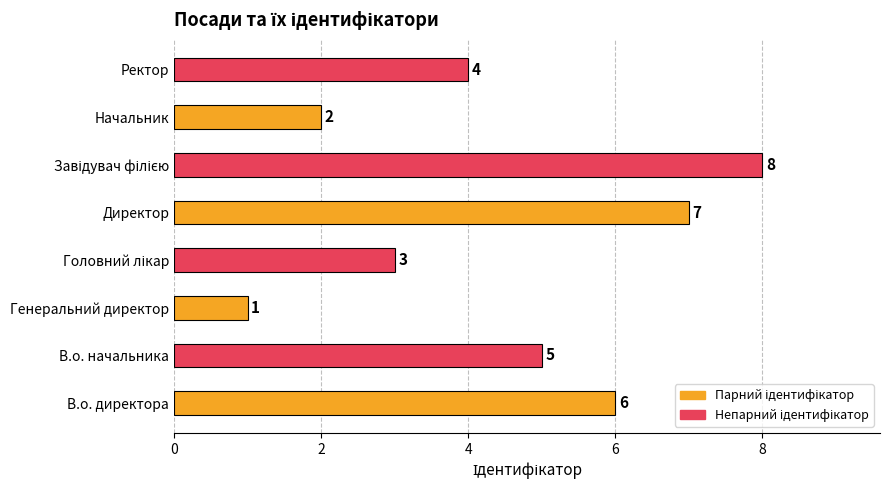

What is the sum of all values?

36